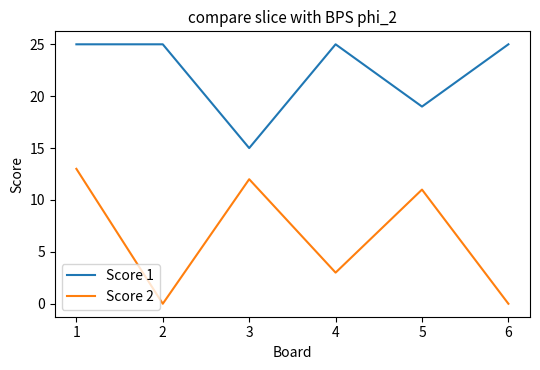

What is the sum of all Score 2 values?

39